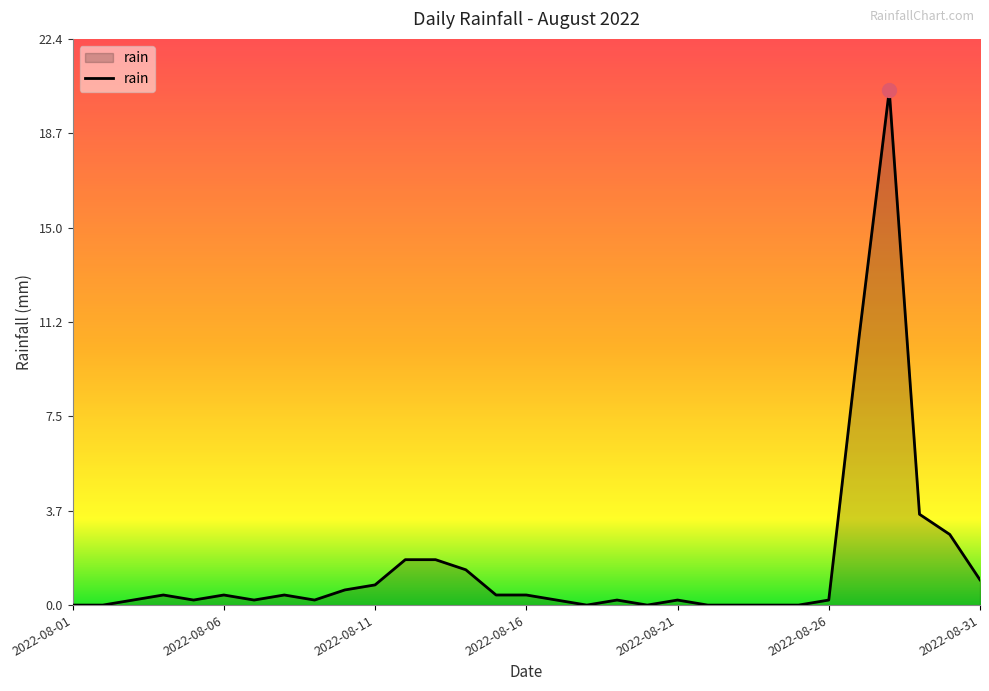

True or false: the data has more than 0 interior local peaks.

True